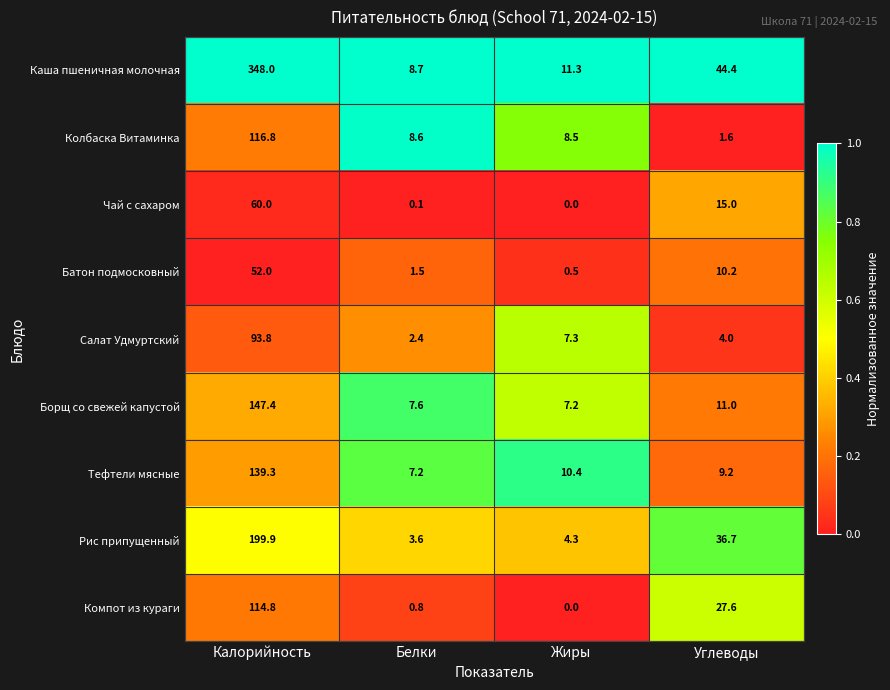

What is the sum of the Тефтели мясные values at Жиры and Углеводы?

19.6